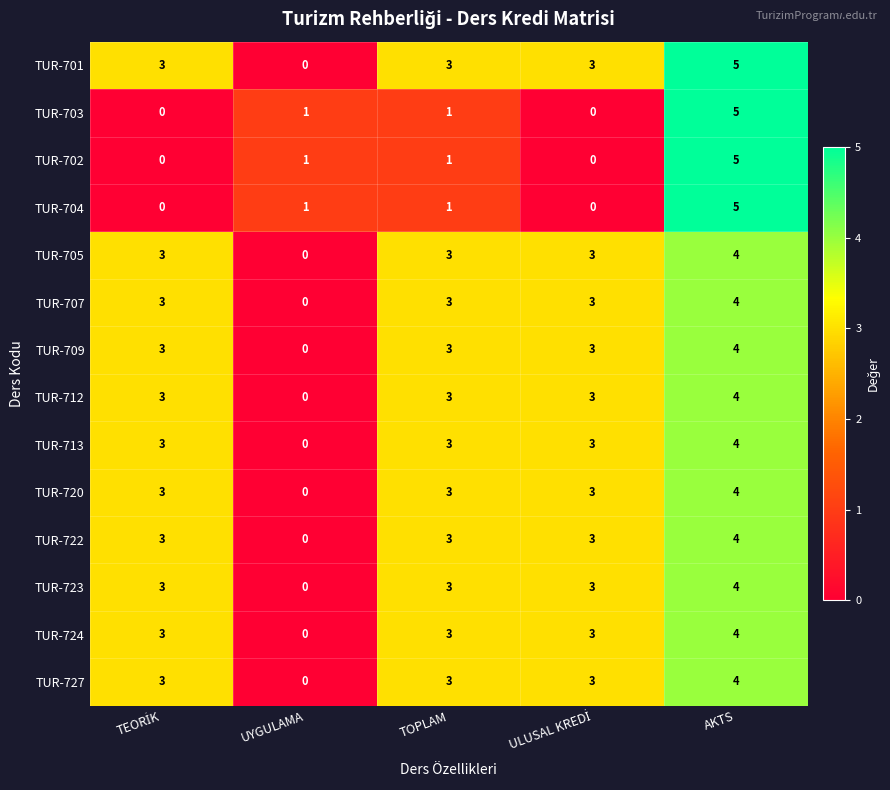

Count the TUR-709 values in the range 3 to 4.

4